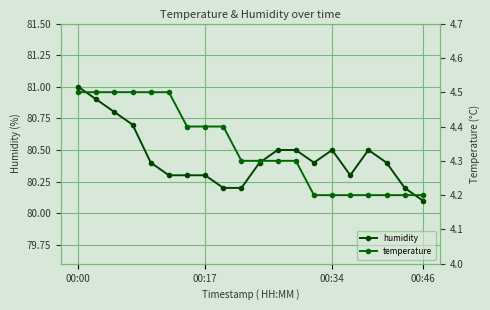

What is the minimum value for humidity?

80.1